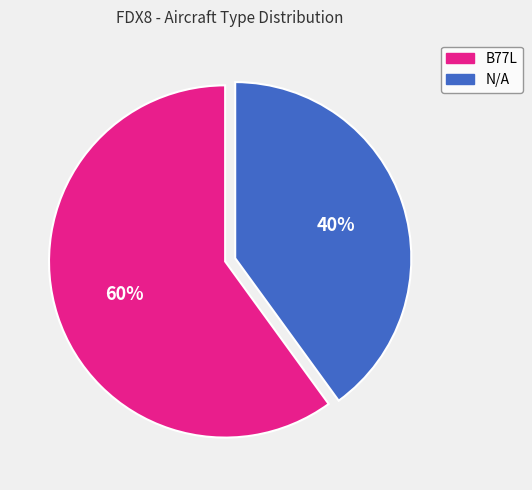

To the nearest percent, what is the combined percentage of B77L and N/A?

100%